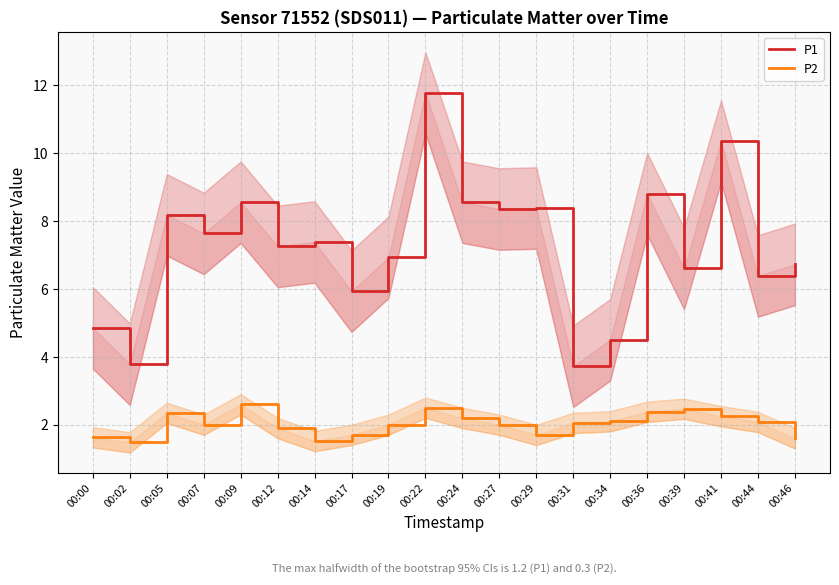

In P1, how many points are higher than both neighbors (excluding endpoints)?

7